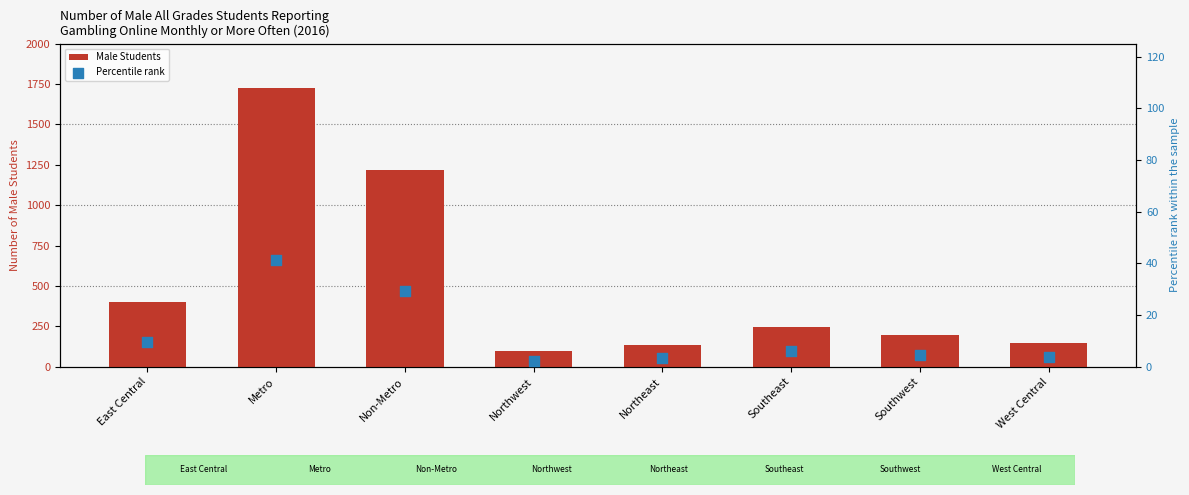

What are all the series names shown in the legend?

Male Students, Percentile rank